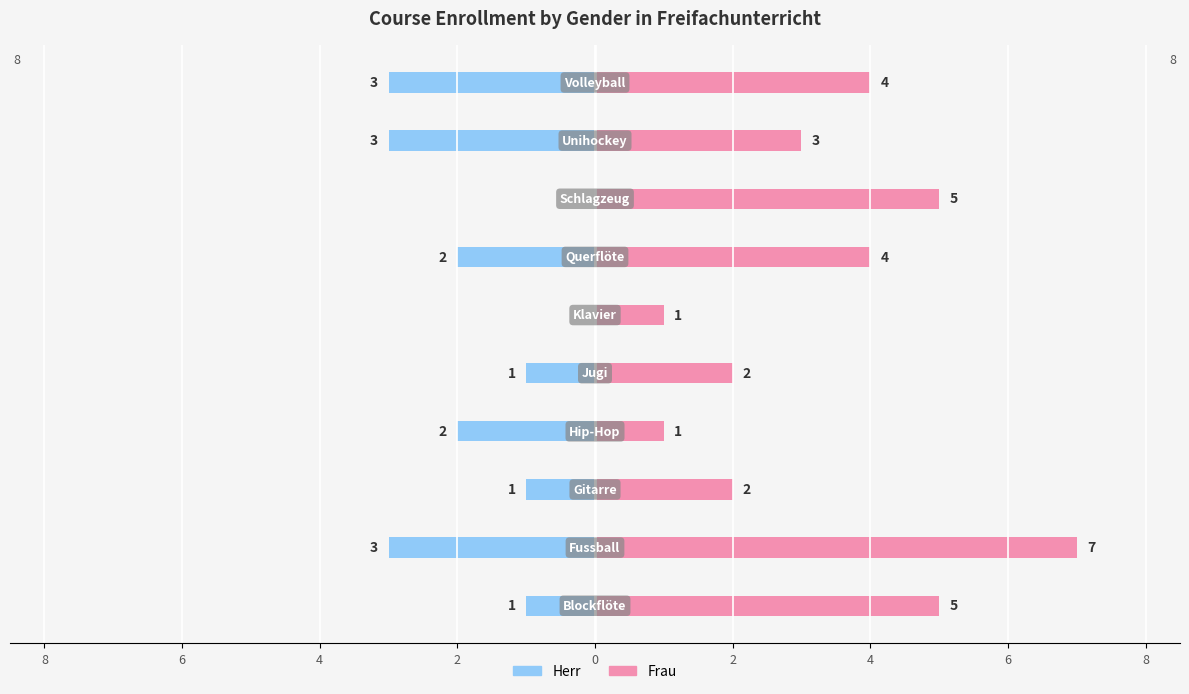

Reading right to left, transcribe all the data shown in this chart.

Herr: -3	-3	0	-2	0	-1	-2	-1	-3	-1
Frau: 4	3	5	4	1	2	1	2	7	5